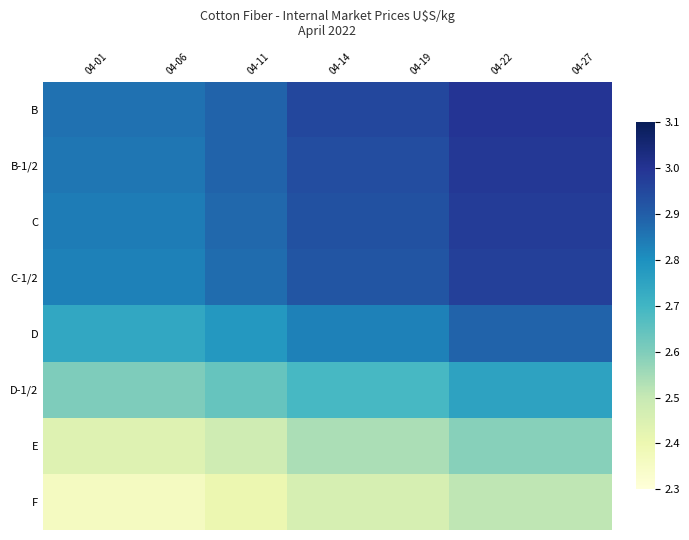

How many distinct data groups are displayed?

8